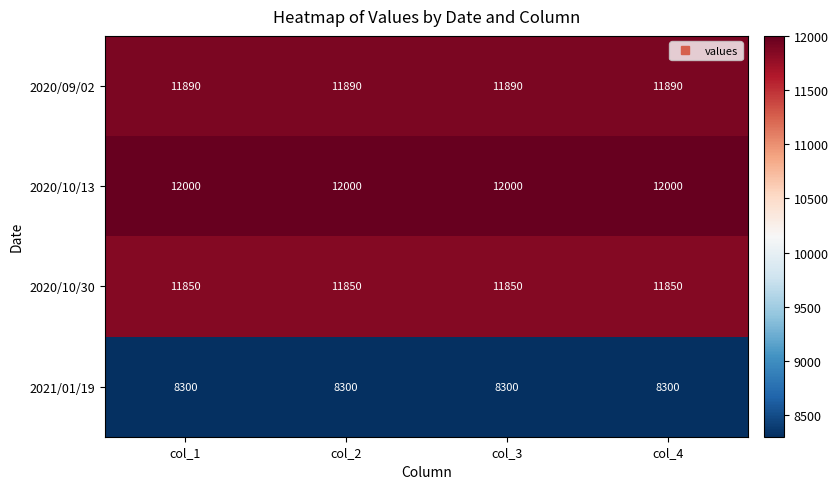

What is the difference between the highest and lowest values at col_3?

3700